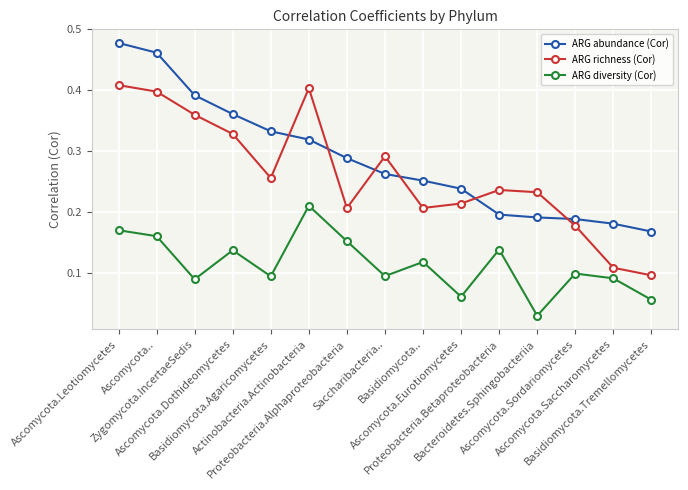

What is the sum of all ARG abundance (Cor) values?

4.3